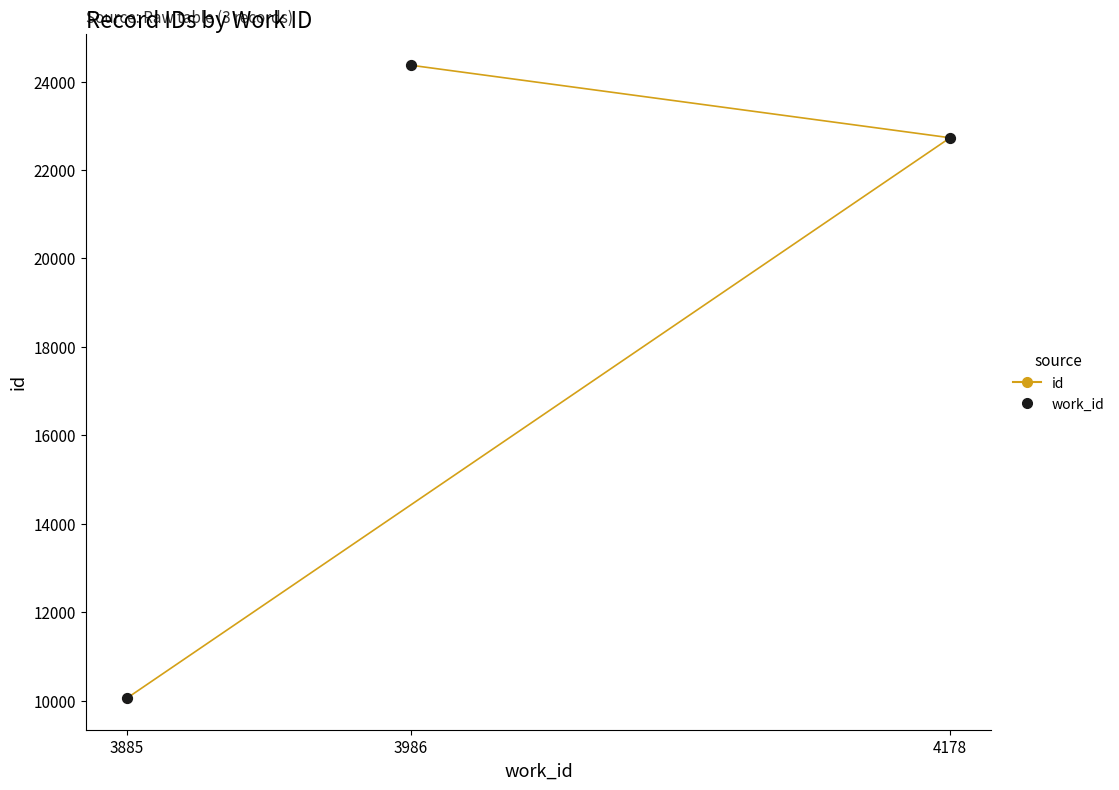

At how many categories does at least one series exceed 23705?

1